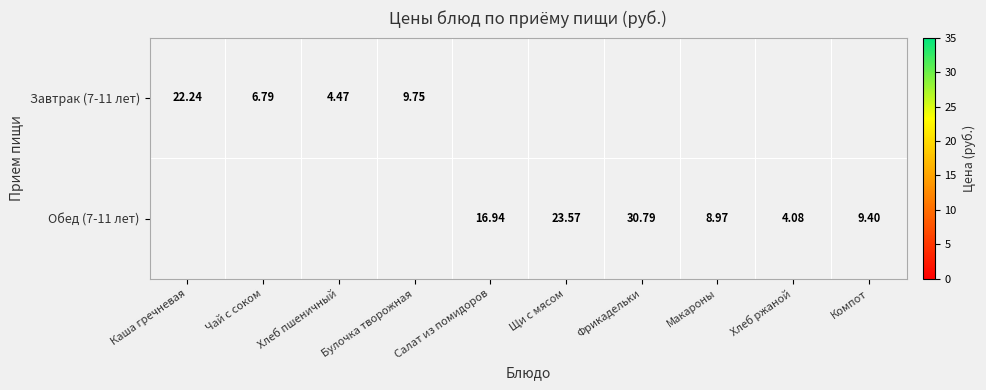

The value of Завтрак (7-11 лет) at Хлеб пшеничный is 5.9. True or false?

False